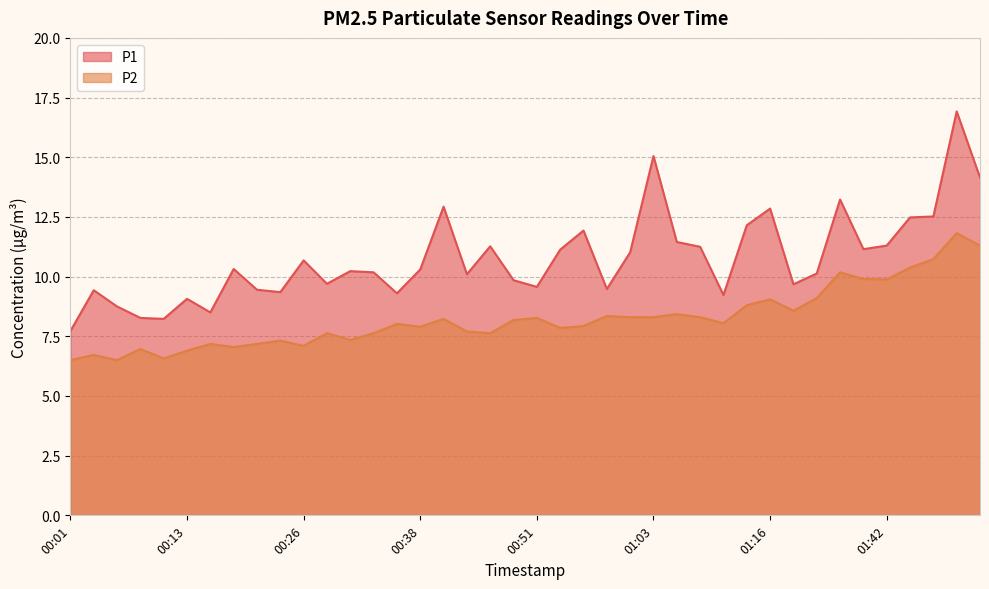

Rank the series by their maximum value, from highest to lowest.

P1, P2